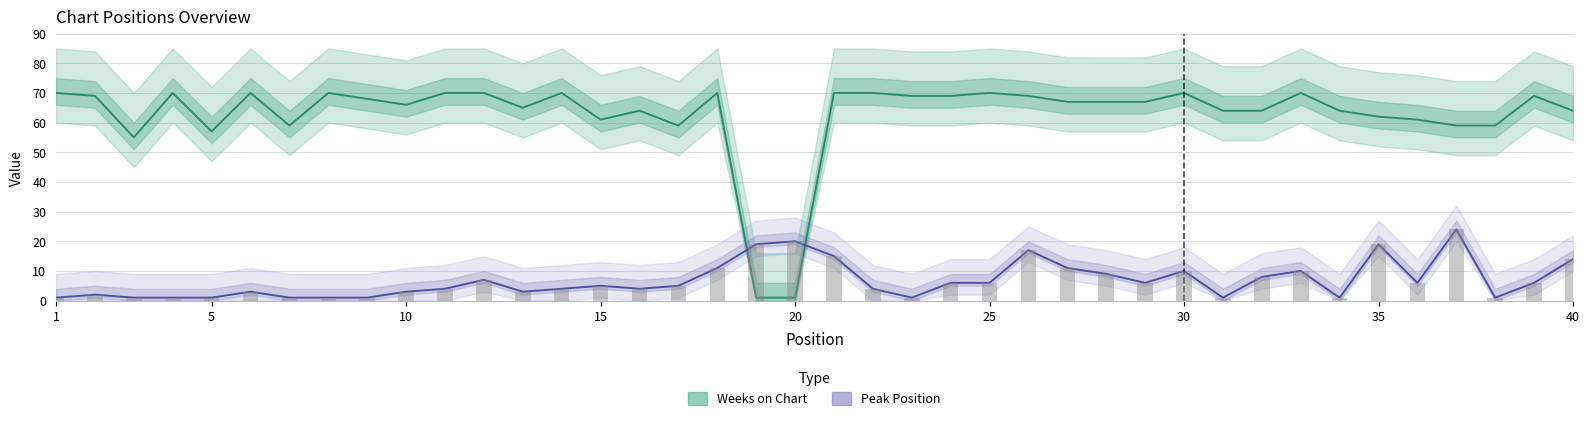

Reading right to left, transcribe all the data shown in this chart.

Weeks on Chart: 64	69	59	59	61	62	64	70	64	64	70	67	67	67	69	70	69	69	70	70	1	1	70	59	64	61	70	65	70	70	66	68	70	59	70	57	70	55	69	70
Peak Position: 14	6	1	24	6	19	1	10	8	1	10	6	9	11	17	6	6	1	4	15	20	19	11	5	4	5	4	3	7	4	3	1	1	1	3	1	1	1	2	1